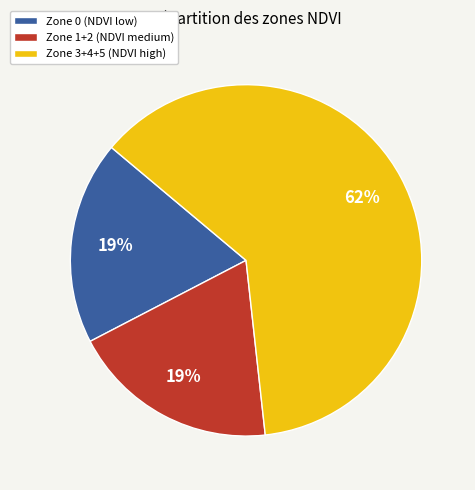

Approximately how many times larger is the value at Zone 3+4+5 (NDVI high) compared to Zone 0 (NDVI low)?

3.3